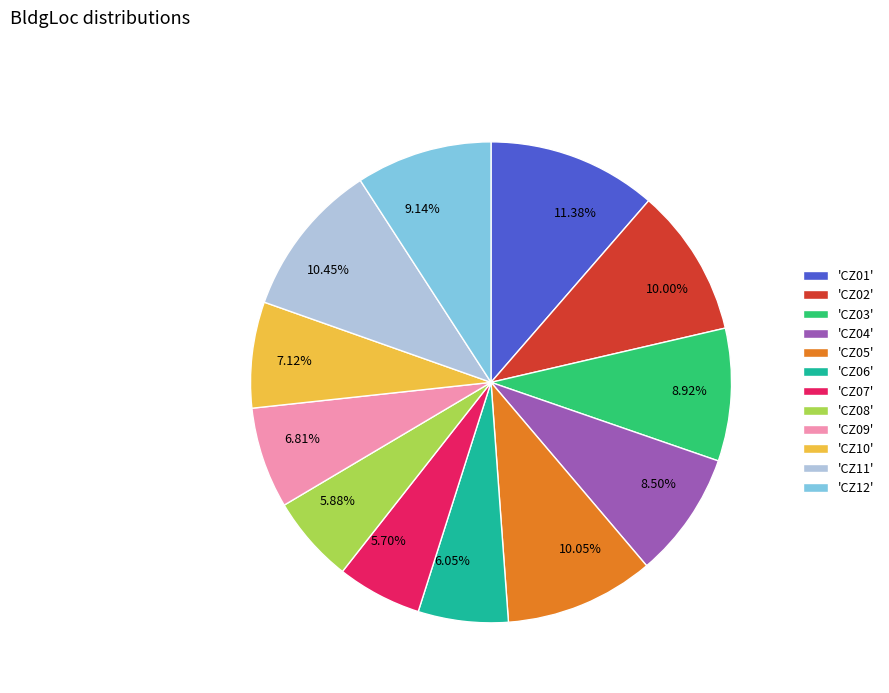

How many segments does this pie chart have?

12